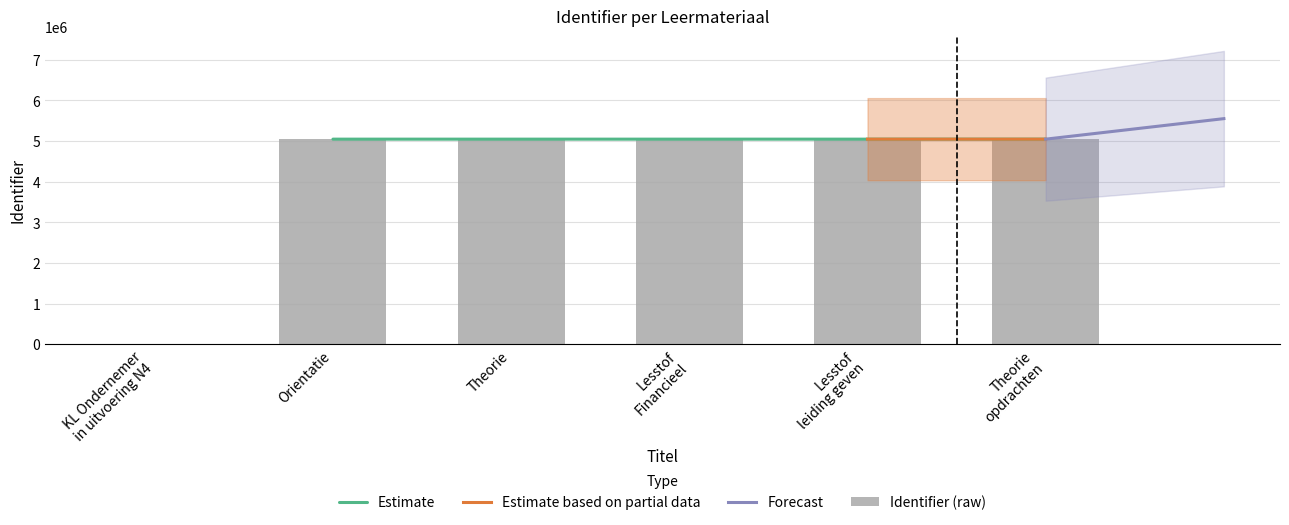

Reading left to right, list all the values displayed in this chart.

0	5046398	5046400	5046401	5046415	5046404